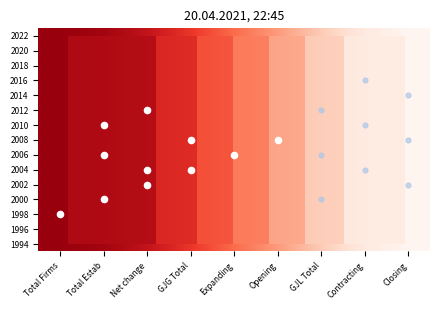

Reading left to right, what are all the values shown in this chart?

1994: 200	200	200	200	0	200	0	0	0
1995: 200	200	200	200	0	200	0	0	0
1996: 200	200	200	200	0	200	0	0	0
1997: 200	200	200	200	0	200	0	0	0
1998: 200	200	200	200	0	200	0	0	0
1999: 200	200	200	200	0	200	0	0	0
2000: 200	200	200	200	0	200	0	0	0
2001: 200	200	200	200	0	200	0	0	0
2002: 200	200	200	200	0	200	0	0	0
2003: 200	200	200	200	0	200	0	0	0
2004: 200	200	200	200	0	200	0	0	0
2005: 200	200	200	200	0	200	0	0	0
2006: 200	200	200	200	0	200	0	0	0
2007: 200	200	200	200	0	200	0	0	0
2008: 200	200	200	200	0	200	0	0	0
2009: 200	200	200	200	0	200	0	0	0
2010: 200	200	200	200	0	200	0	0	0
2011: 200	200	200	200	0	200	0	0	0
2012: 200	200	200	200	0	200	0	0	0
2013: 200	200	200	200	0	200	0	0	0
2014: 200	200	200	200	0	200	0	0	0
2015: 200	200	200	200	0	200	0	0	0
2016: 200	200	200	200	0	200	0	0	0
2017: 200	200	200	200	0	200	0	0	0
2018: 200	200	200	200	0	200	0	0	0
2019: 200	200	200	200	0	200	0	0	0
2020: 200	200	200	200	0	200	0	0	0
2021: 200	200	200	200	0	200	0	0	0
2022: 200	200	200	200	0	200	0	0	0
2023: 200	200	200	200	0	200	0	0	0
2024: 200	200	200	200	0	200	0	0	0